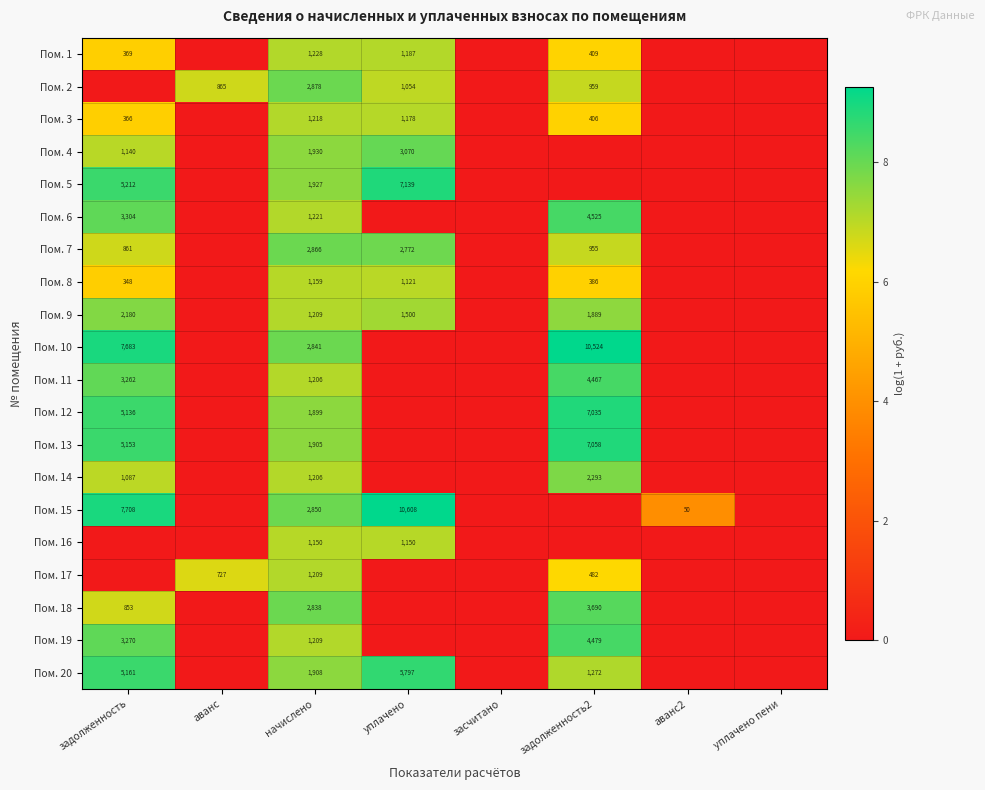

Is the value of Пом. 1 at задолженность greater than the value of Пом. 19 at задолженность?

No